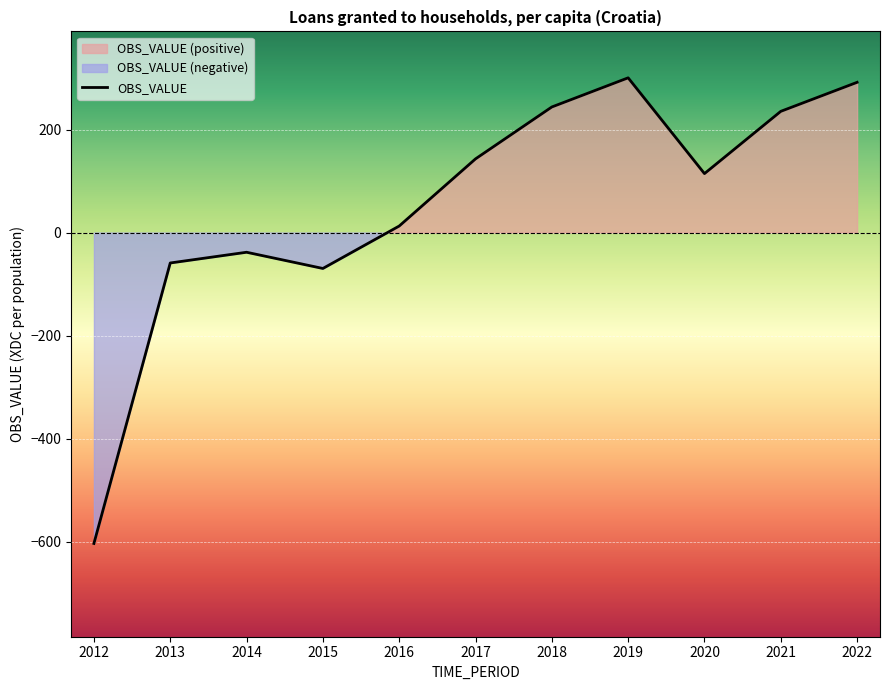

What is the difference between the maximum and minimum values?

904.4